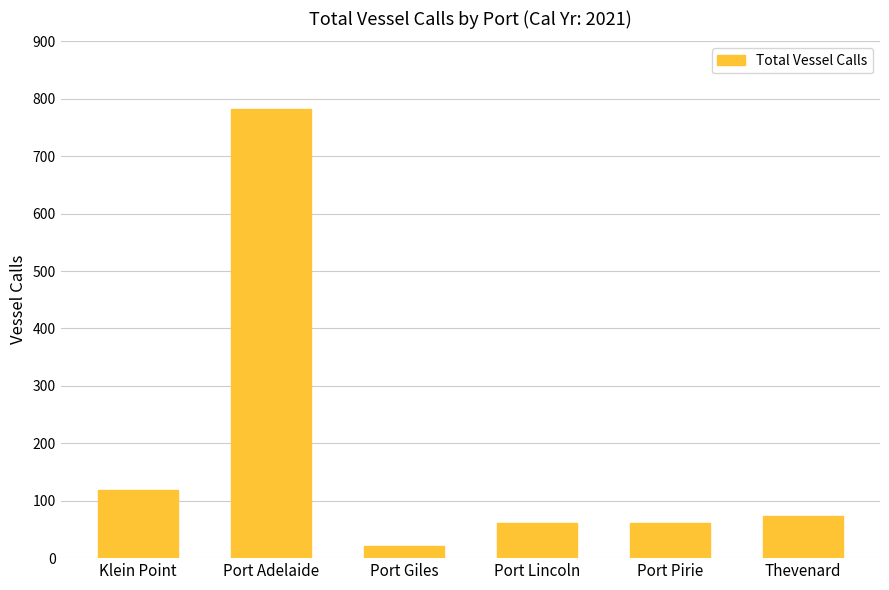

How many values are below 73?

3